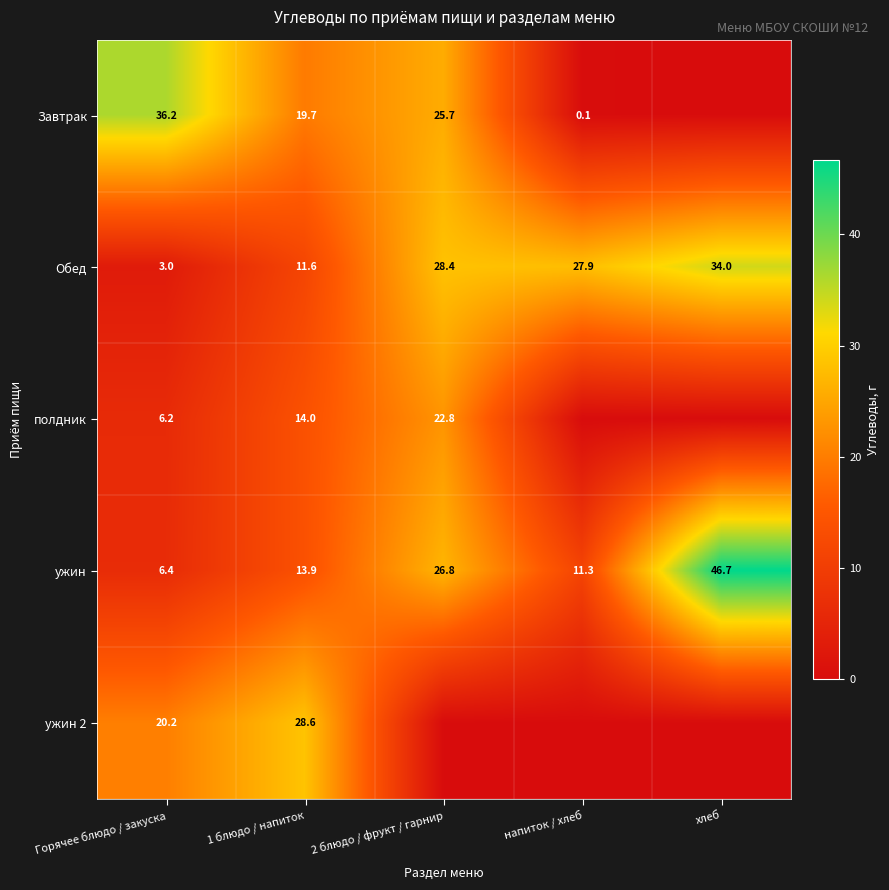

The ужин 2 series shows 49.0 at 1 блюдо / напиток. True or false?

False